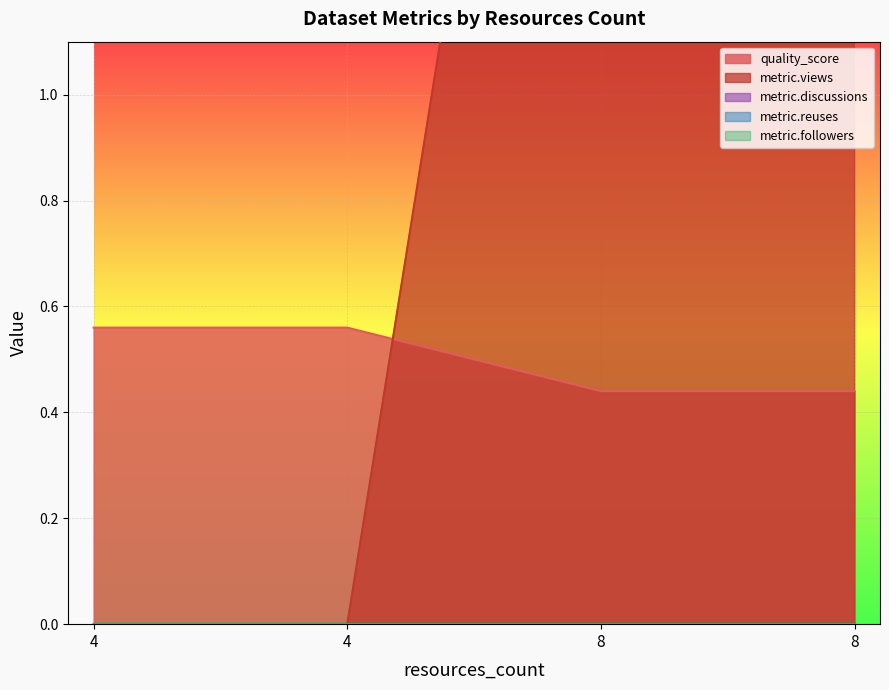

Between 4 and 8, which series saw the biggest shift?

metric.views